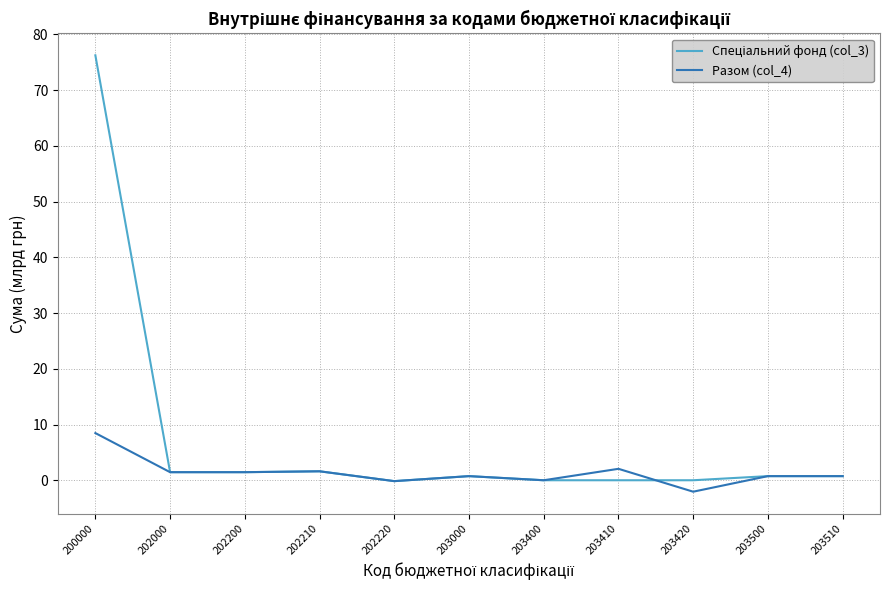

What is the minimum value shown in the chart?

-2.1